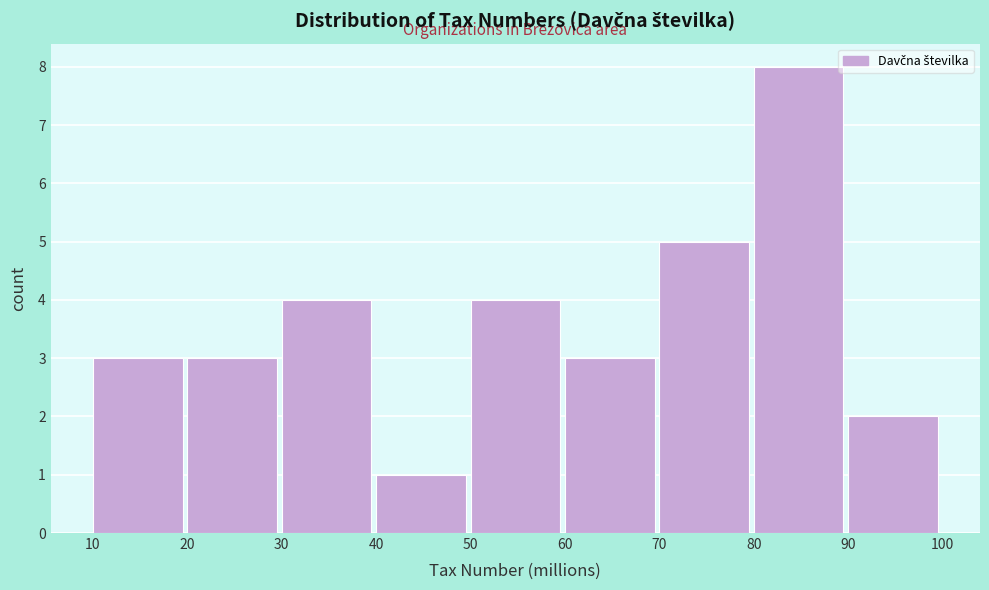

Reading left to right, list every bar in this chart as the range it spans on the x-axis followed by its height. The values are not printed on the chart, so give them approximately, as read against the axis.

10 to 20: 3
20 to 30: 3
30 to 40: 4
40 to 50: 1
50 to 60: 4
60 to 70: 3
70 to 80: 5
80 to 90: 8
90 to 100: 2